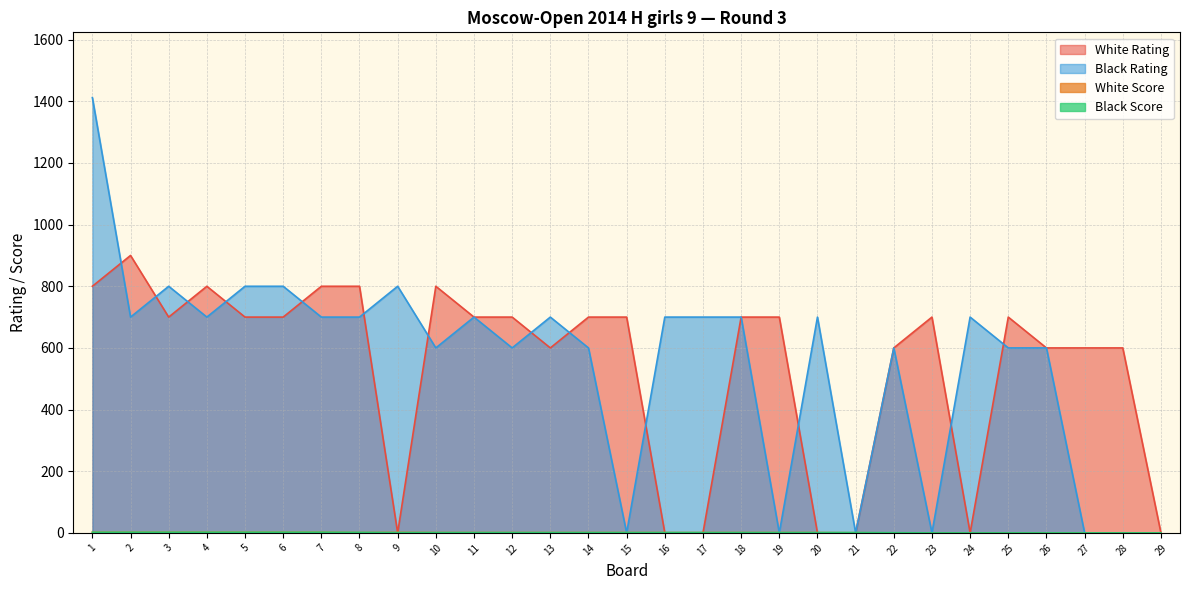

Which has a higher value, 15 or 13?

15